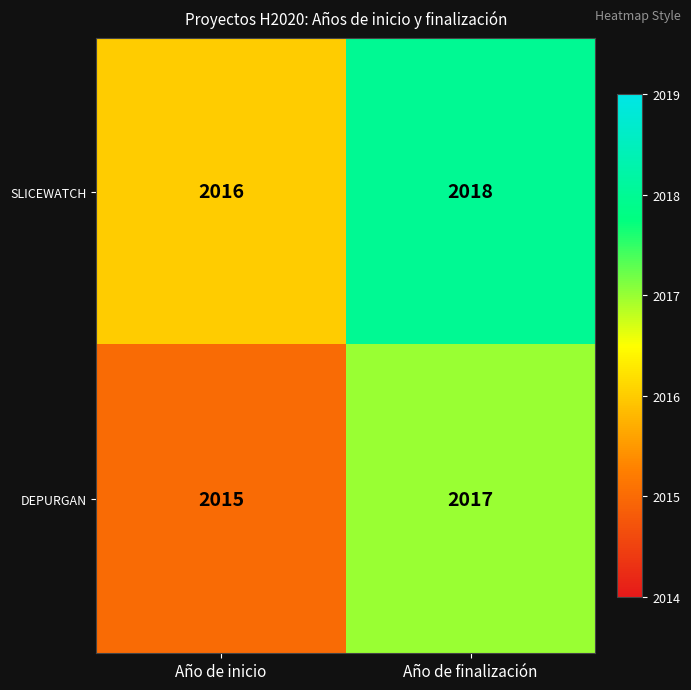

True or false: SLICEWATCH has a value of 1394 at Año de finalización.

False